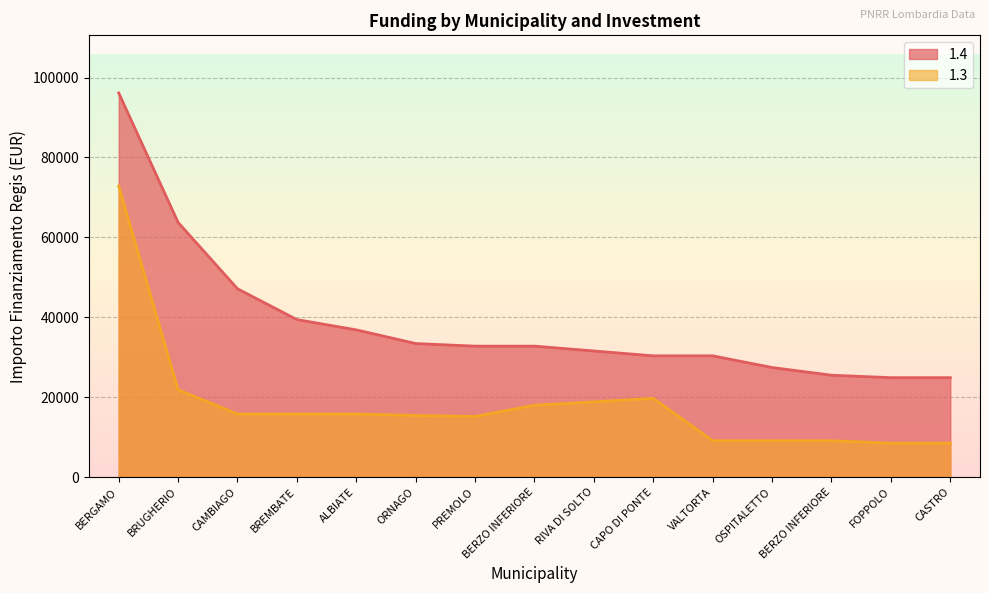

Is the value of 1.3 at BREMBATE greater than the value of 1.4 at CAMBIAGO?

No